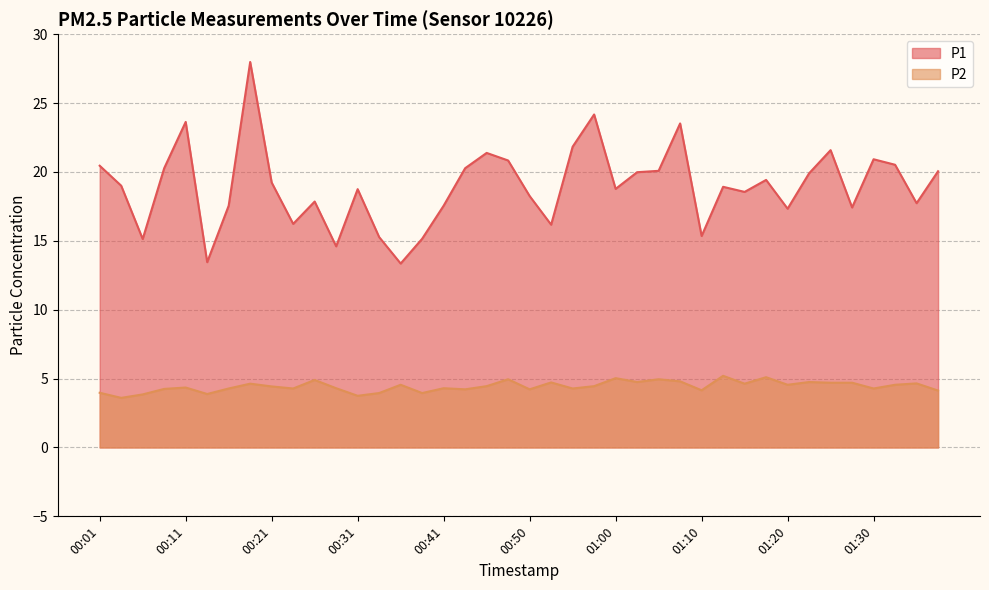

What is the difference between the maximum and second lowest values in the P2 series?

1.5